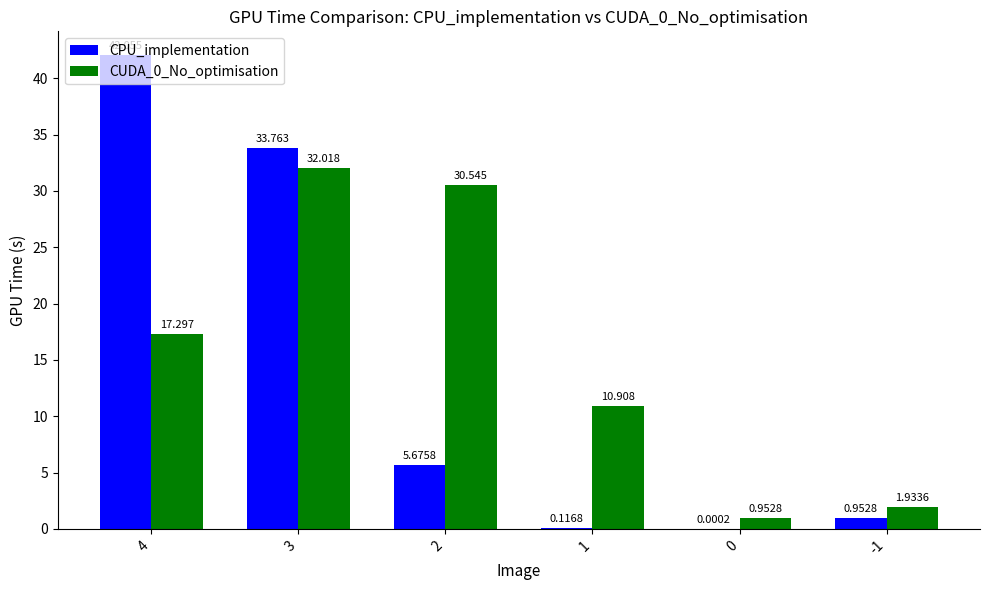

Is the value of CPU_implementation at 2 greater than the value of CUDA_0_No_optimisation at 3?

No